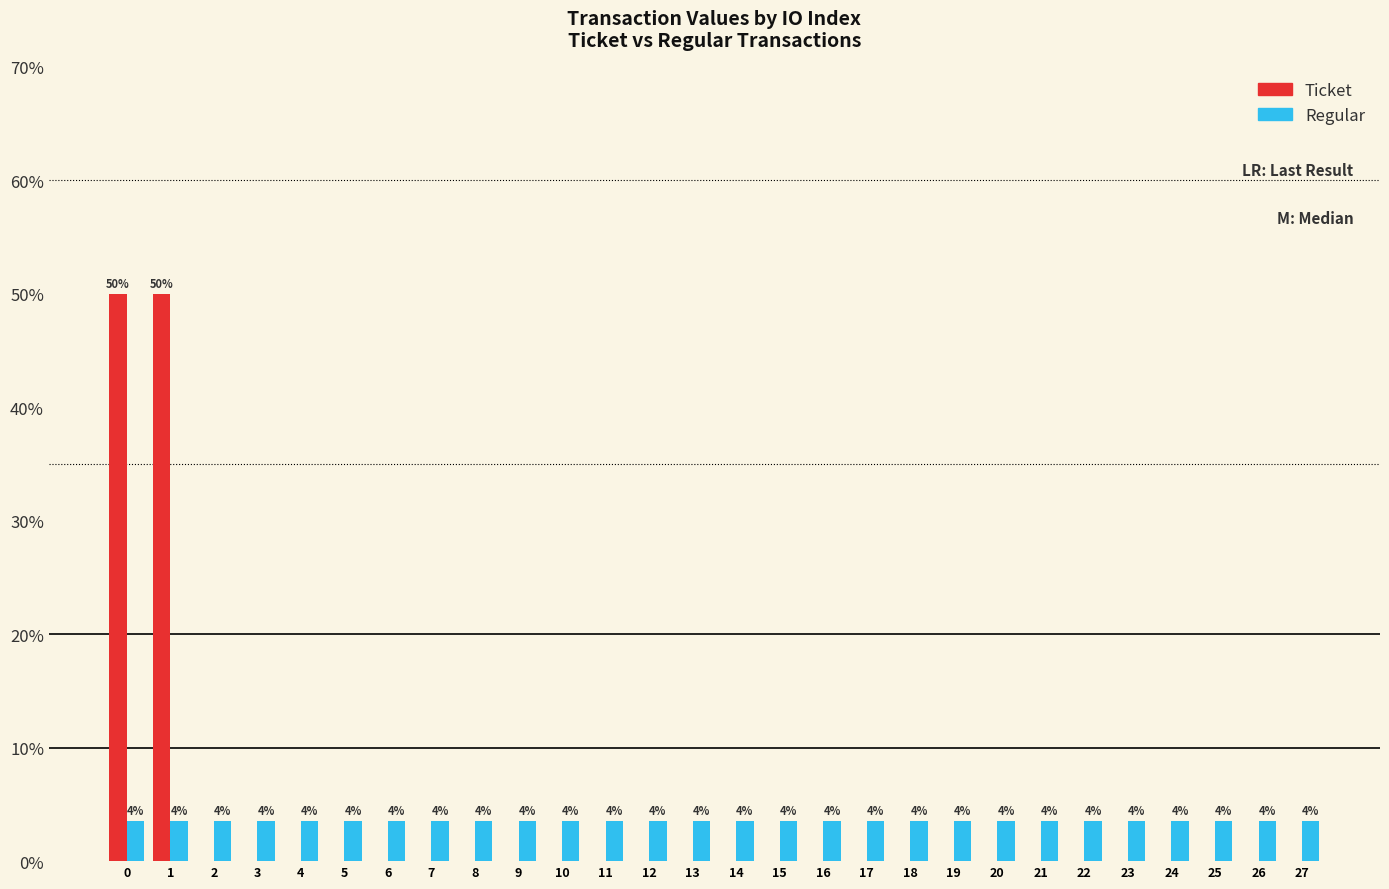

Does the chart contain stacked bars?

No